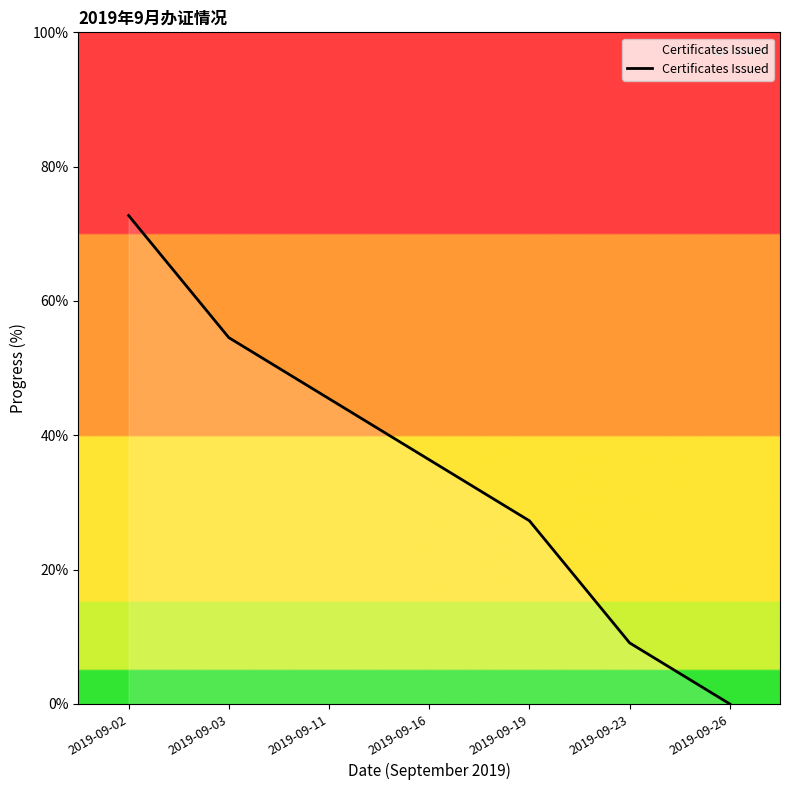

Where is the data nearest to the value 36?

2019-09-16